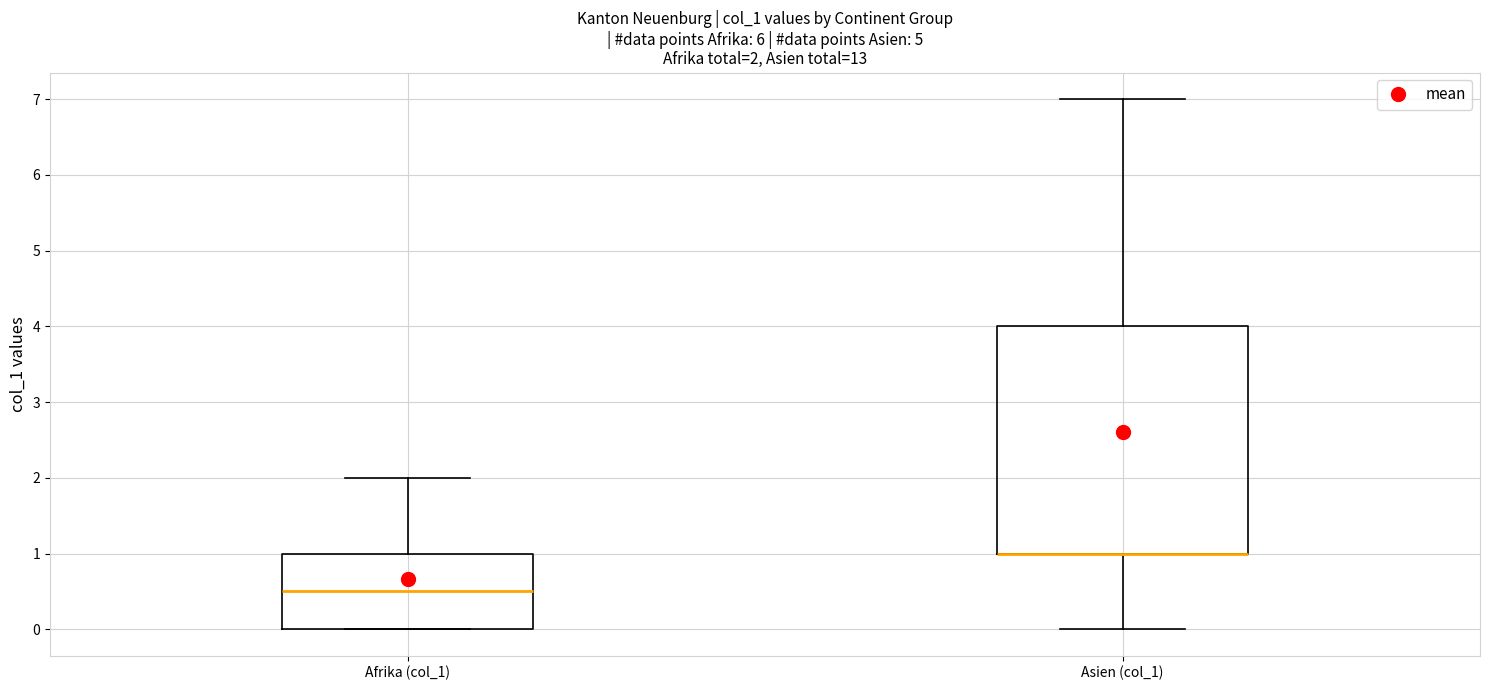

Comparing the boxes themselves (not the whiskers), which one is the tallest?

Asien (col_1)